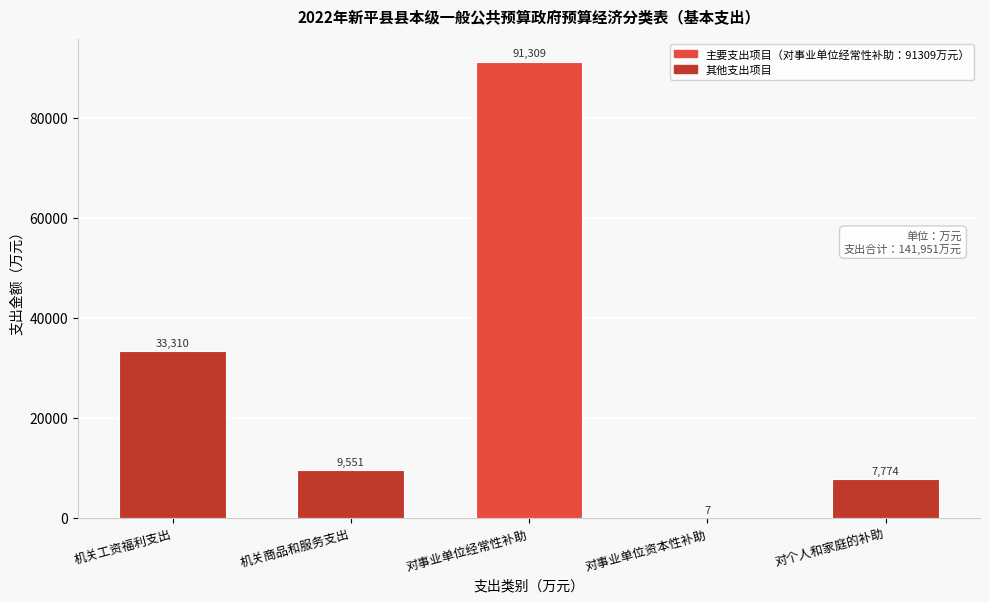

Reading right to left, transcribe all the data shown in this chart.

对个人和家庭的补助=7774	对事业单位资本性补助=7	对事业单位经常性补助=91309	机关商品和服务支出=9551	机关工资福利支出=33310